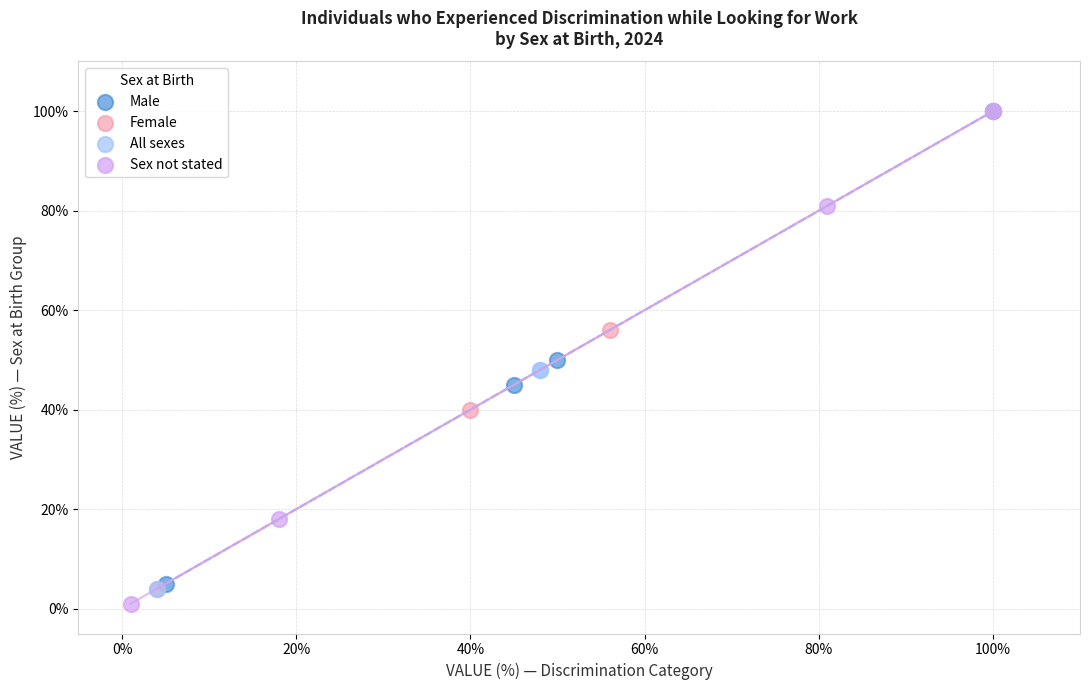

What are all the series names shown in the legend?

Male, Female, All sexes, Sex not stated